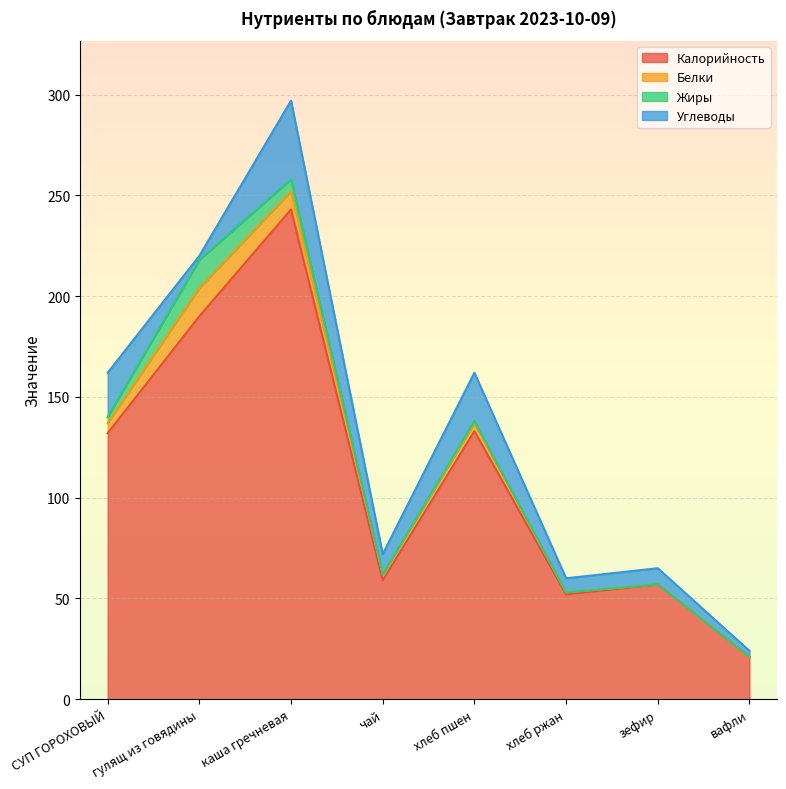

Does the chart display data point markers on the line(s)?

No